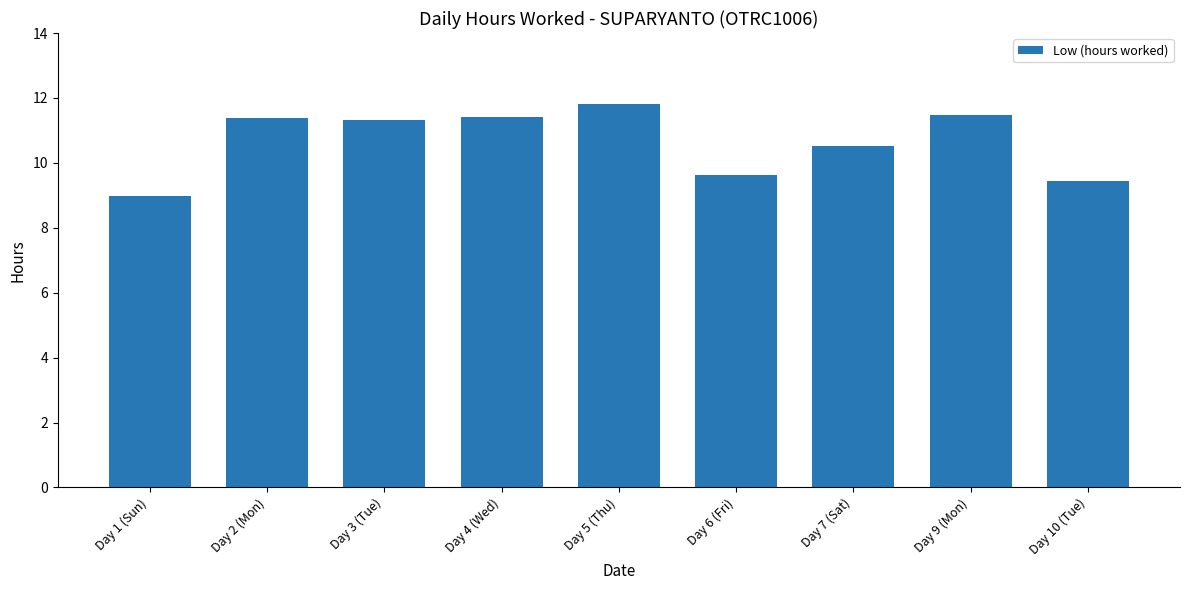

The value at Day 2 (Mon) is 11.4. True or false?

True